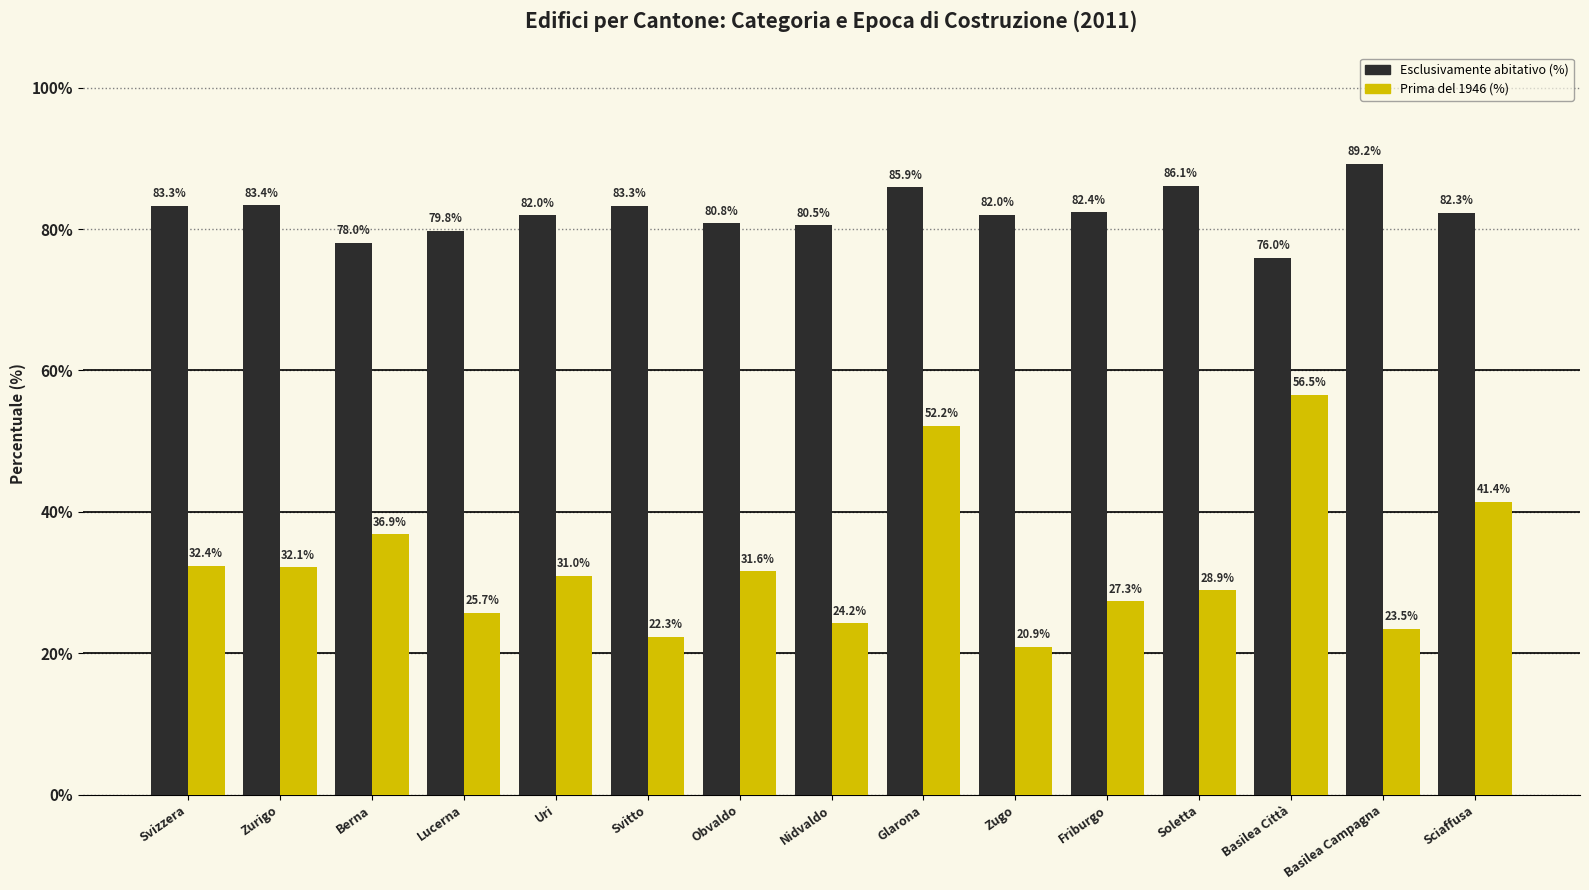

How many values in the Prima del 1946 (%) series exceed 30?

8